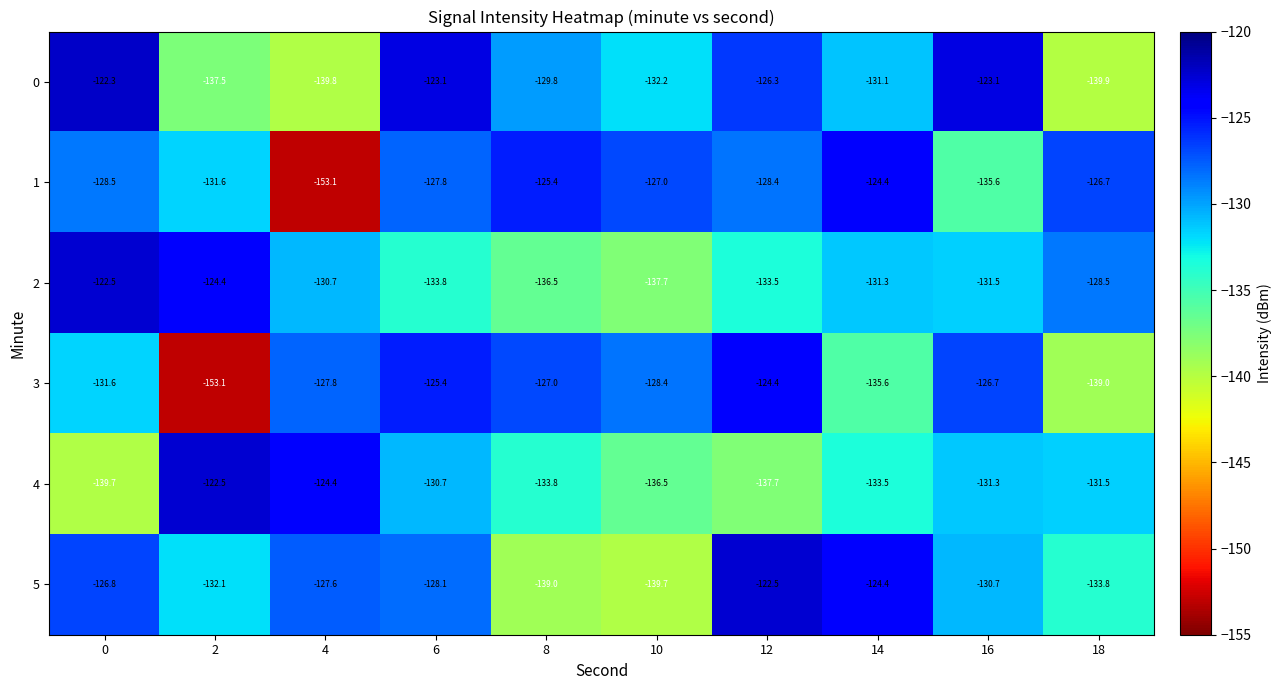

Where does the 3 series first go above -127?

6